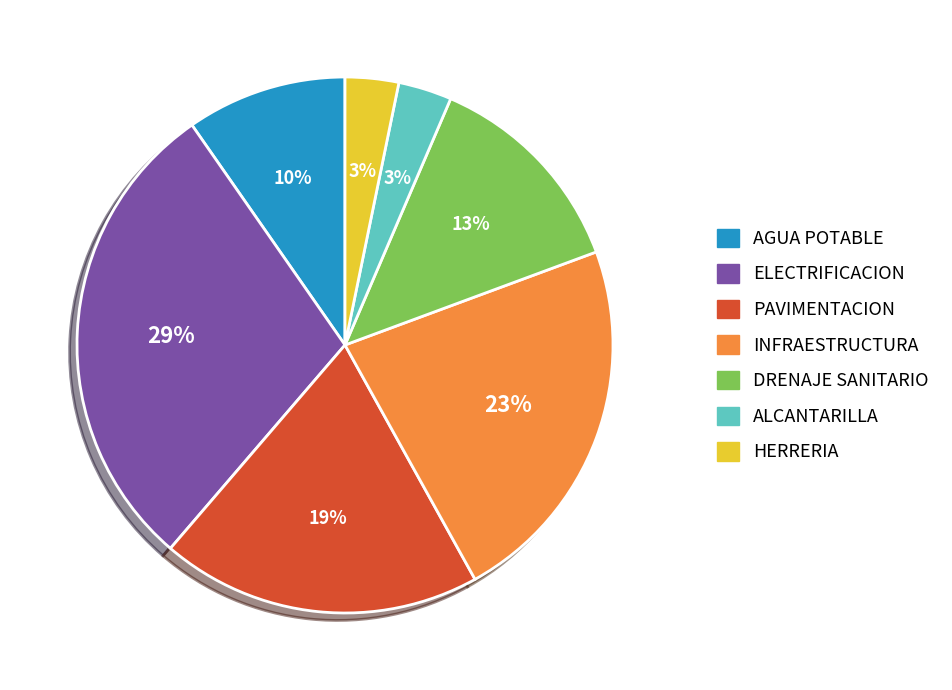

What is the largest slice in the pie chart?

ELECTRIFICACION